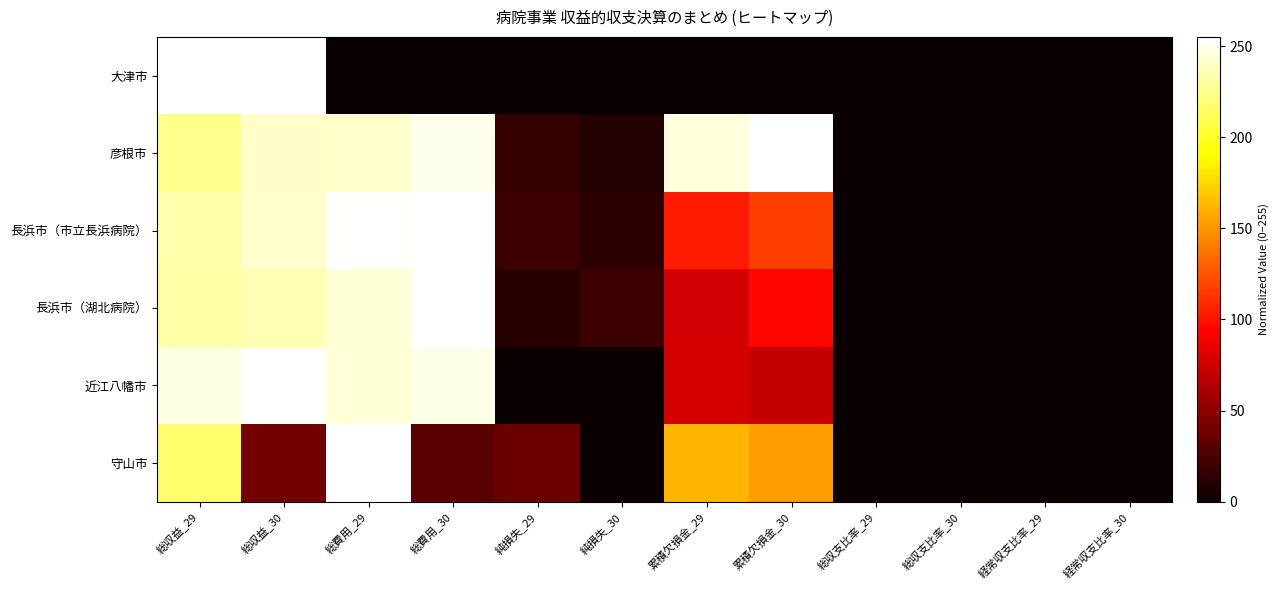

What is the total value across all series at 総費用_29?

1238.1